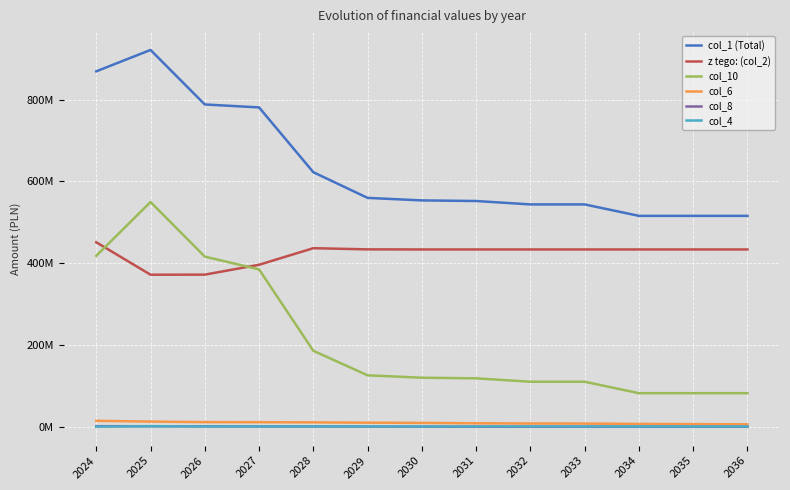

True or false: col_10 has more than 1 points higher than both neighbors.

True